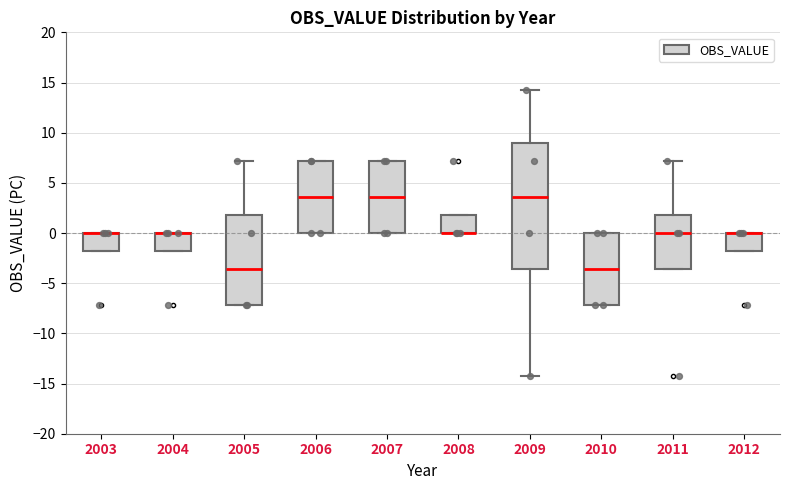

Where is the upper edge of the box at x = 2012 on the y-axis? The values are not printed on the chart, so give them approximately, as read against the axis.

0.0